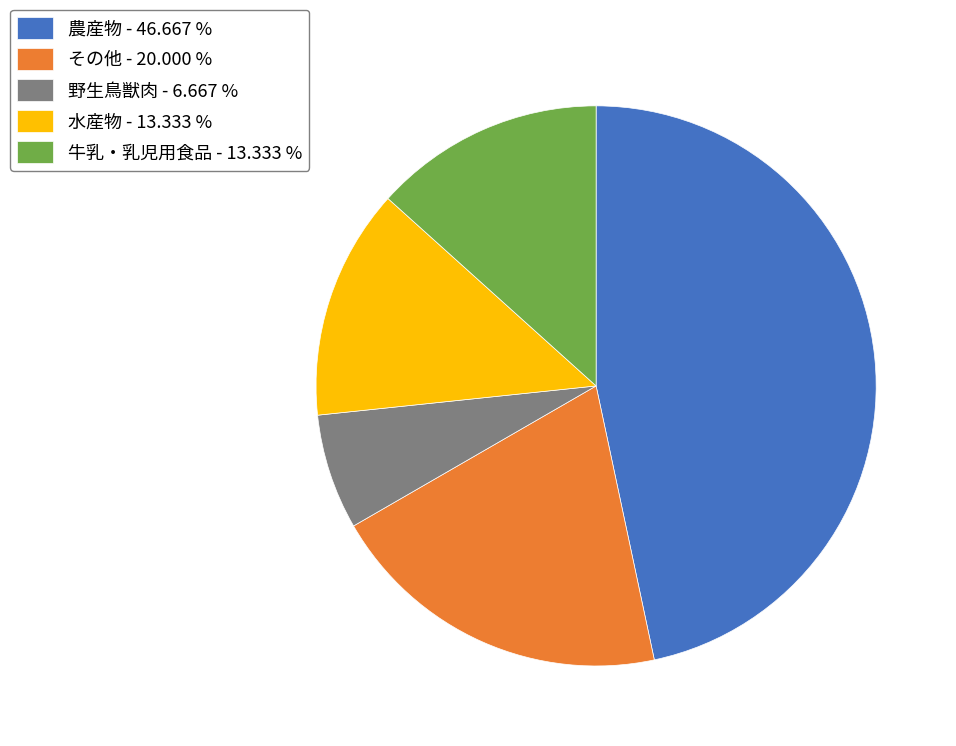

Approximately how many times larger is the value at 牛乳・乳児用食品 compared to その他?

0.7